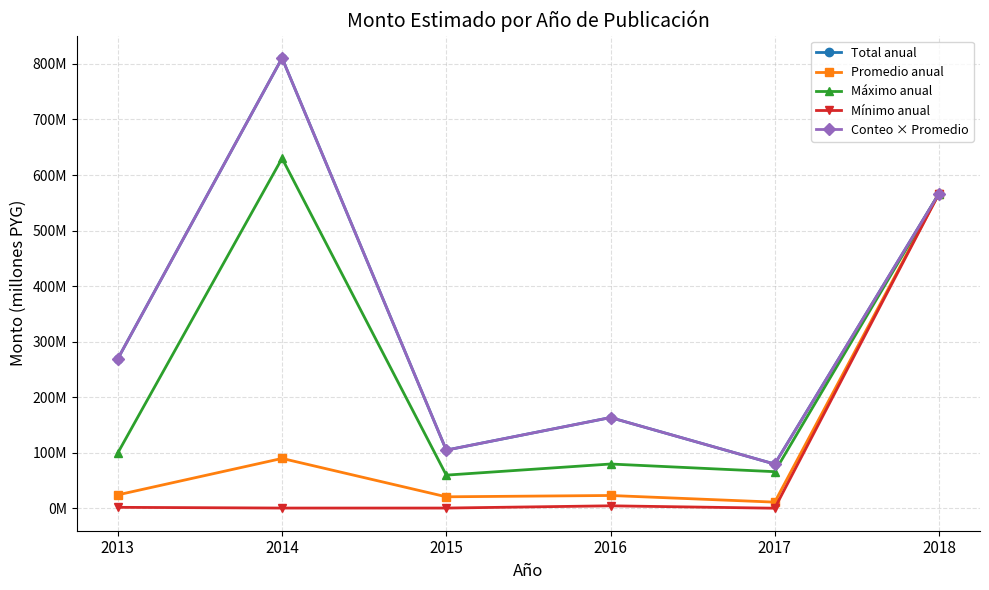

Is this an area chart (filled region under the line)?

No